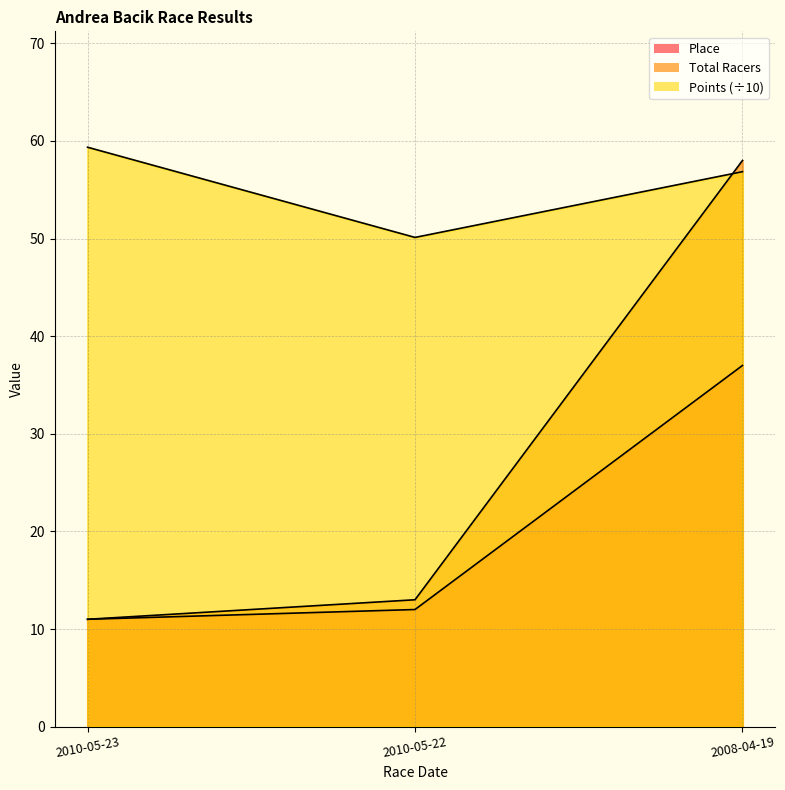

What is the minimum value shown in the chart?

11.0